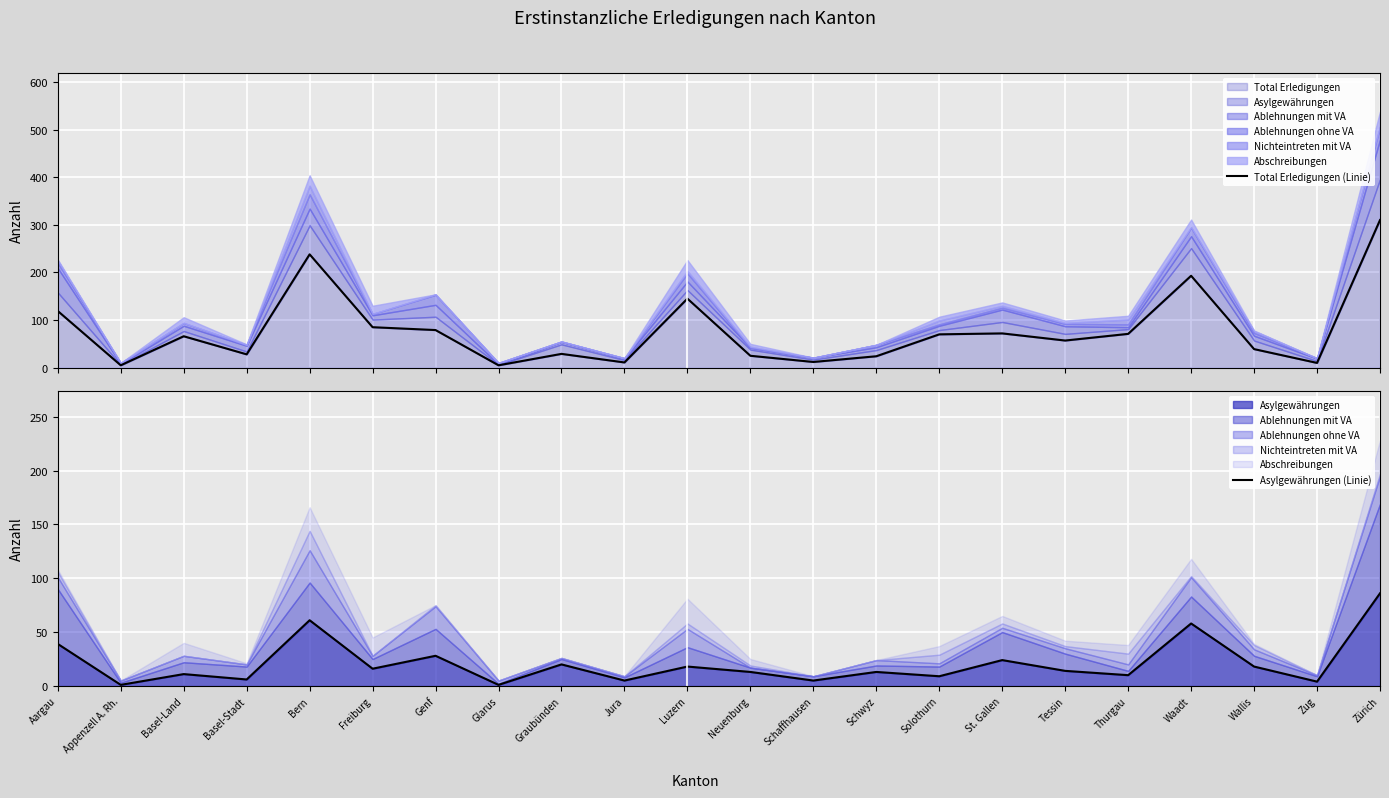

Where does the Asylgewährungen (Linie) series first go above 14?

Aargau